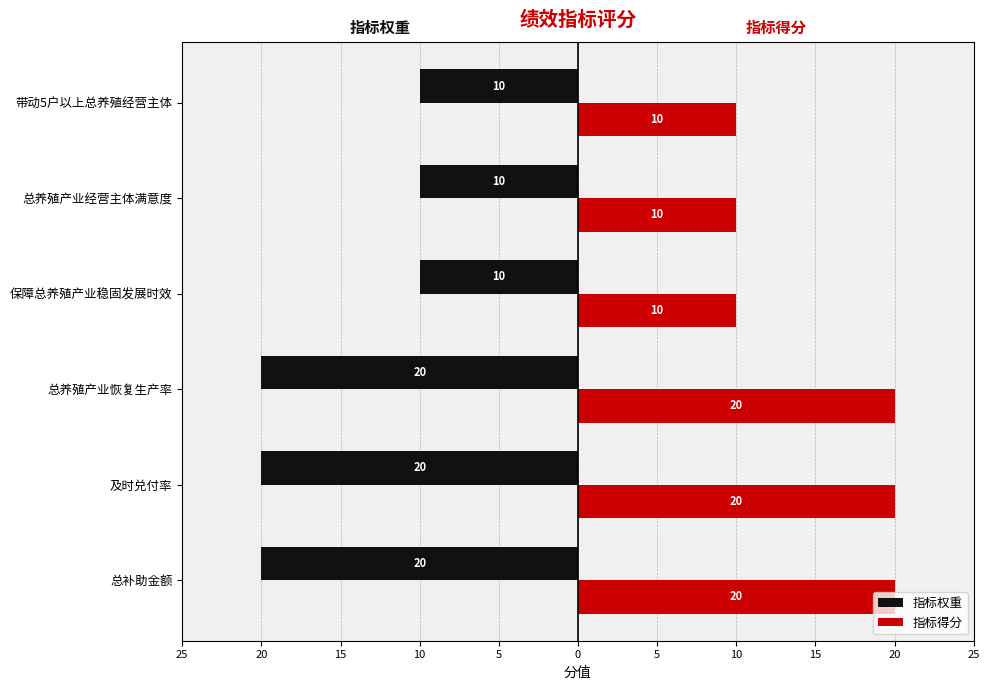

What are all the series names shown in the legend?

指标权重, 指标得分